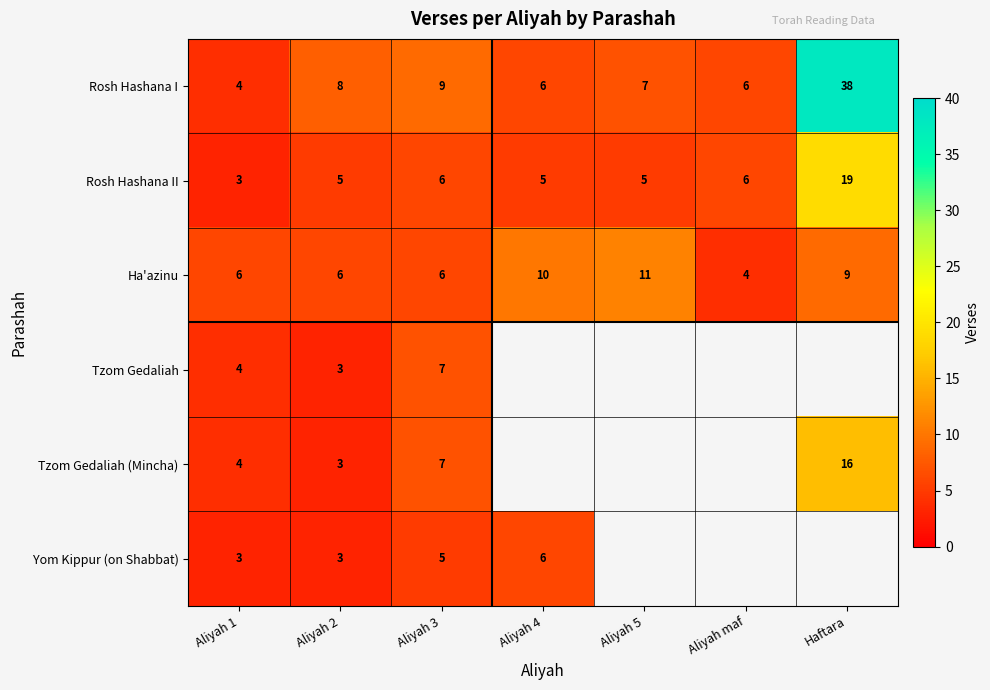

Is the value of Rosh Hashana II at Aliyah 4 greater than the value of Tzom Gedaliah (Mincha) at Aliyah 2?

Yes